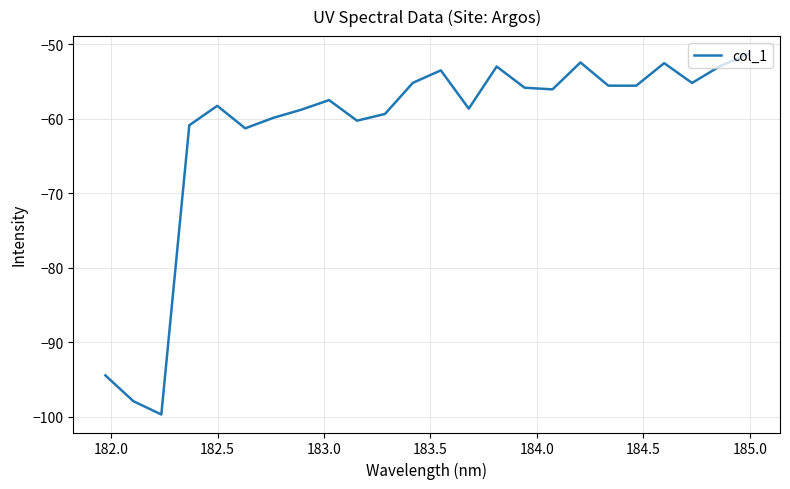

What is the minimum value shown in the chart?

-99.7